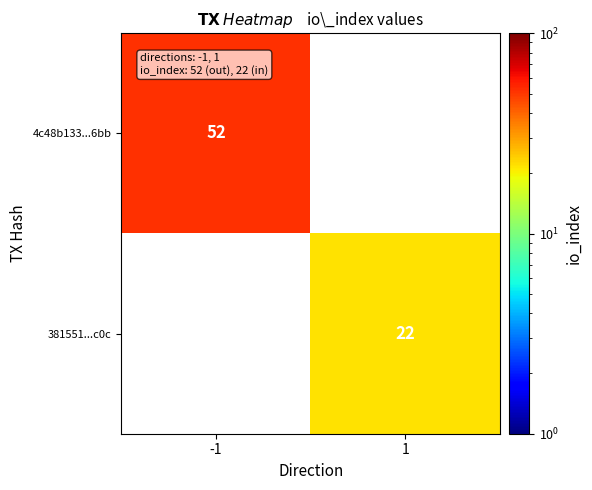

How many categories are shown in the chart?

2